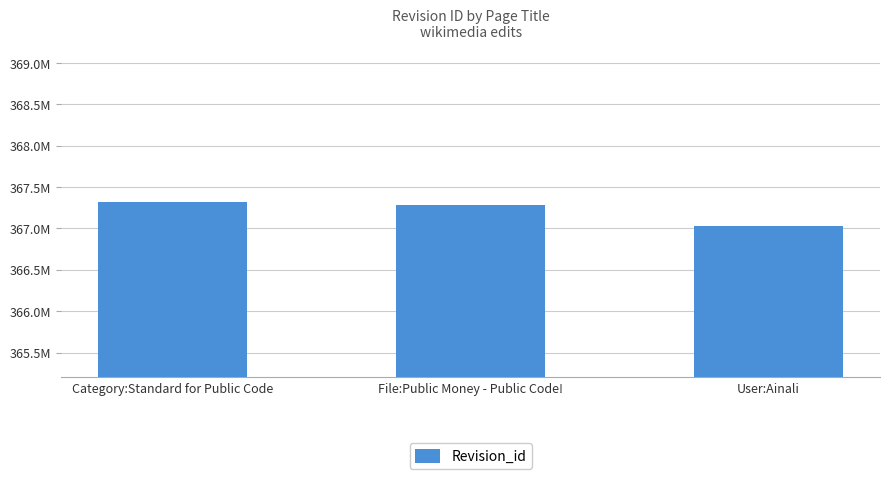

Are the bars horizontal?

No